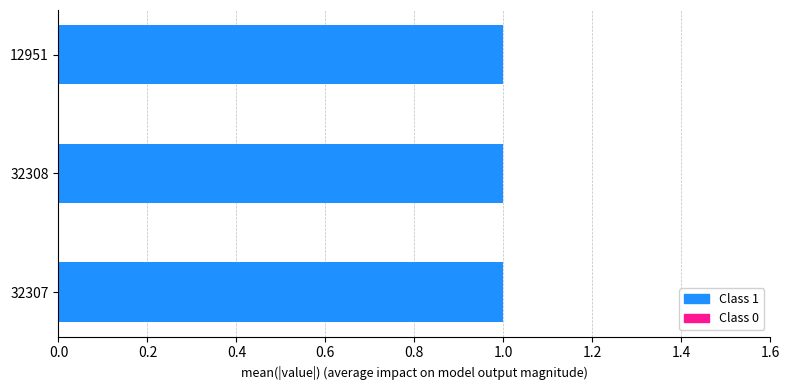

What is the approximate value of Class 1 (public) at 32307?

1